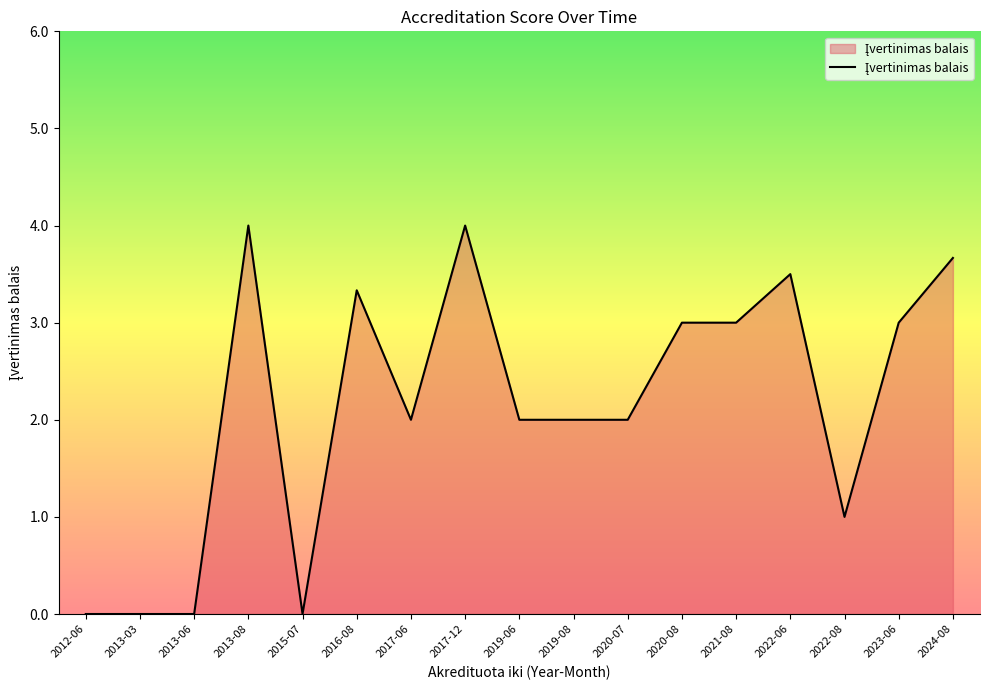

Reading left to right, extract all data points from this chart.

2012-06=0.0	2013-03=0.0	2013-06=0.0	2013-08=4.0	2015-07=0.0	2016-08=3.3	2017-06=2.0	2017-12=4.0	2019-06=2.0	2019-08=2.0	2020-07=2.0	2020-08=3.0	2021-08=3.0	2022-06=3.5	2022-08=1.0	2023-06=3.0	2024-08=3.7